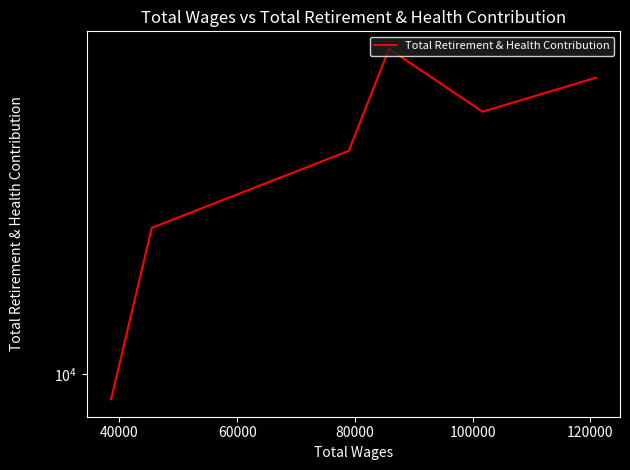

Does the chart display data point markers on the line(s)?

No